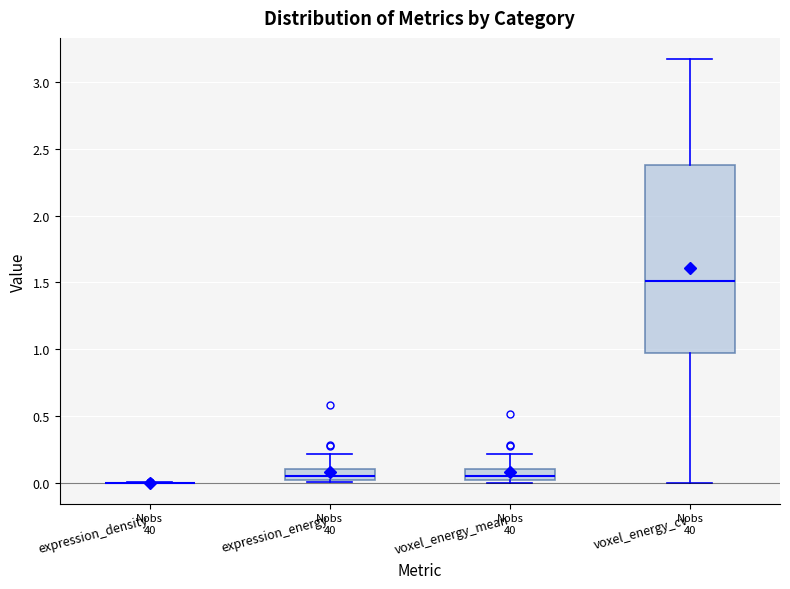

Reading left to right, transcribe this box plot: for each box, give where its median line is, the range the box spans, and where its two whiskers end, as read against the y-axis. The values are not printed on the chart, so give them approximately, as read against the axis.

expression_density: box collapsed to a line at 0.00, whiskers 0.00 to 0.00
expression_energy: median 0.05, box 0.00 to 0.10, whiskers 0.00 (just below the box's lower edge) to 0.20
voxel_energy_mean: median 0.05, box 0.00 to 0.10, whiskers 0.00 (just below the box's lower edge) to 0.20
voxel_energy_cv: median 1.50, box 0.95 to 2.40, whiskers 0.00 to 3.15